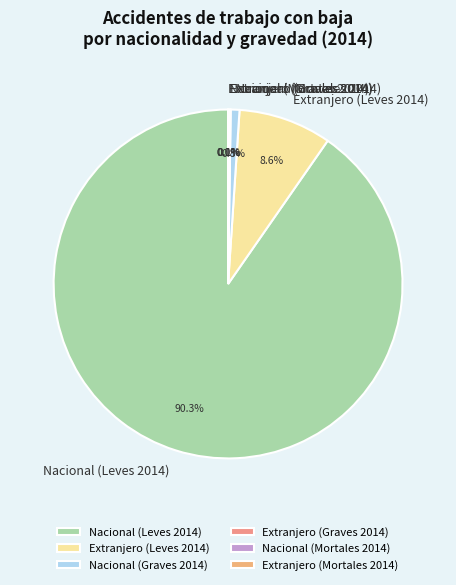

Which category has the biggest portion of the pie?

Nacional (Leves 2014)